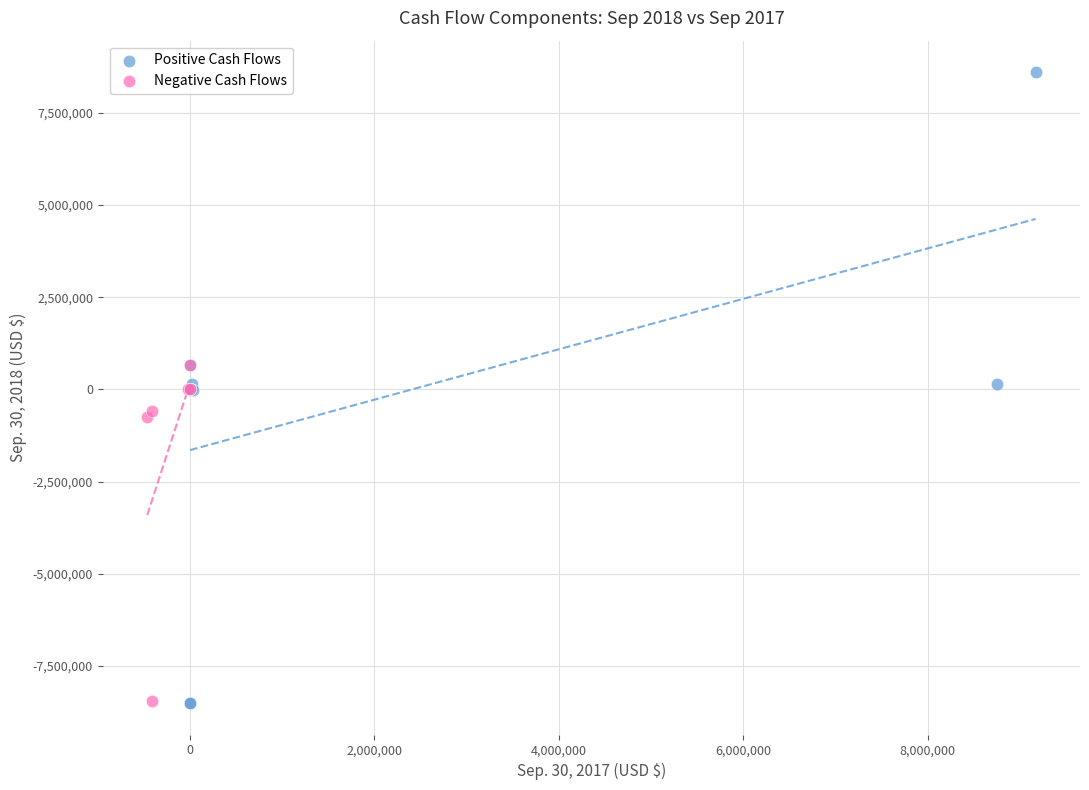

Which series contains the highest Y value?

Positive Cash Flows